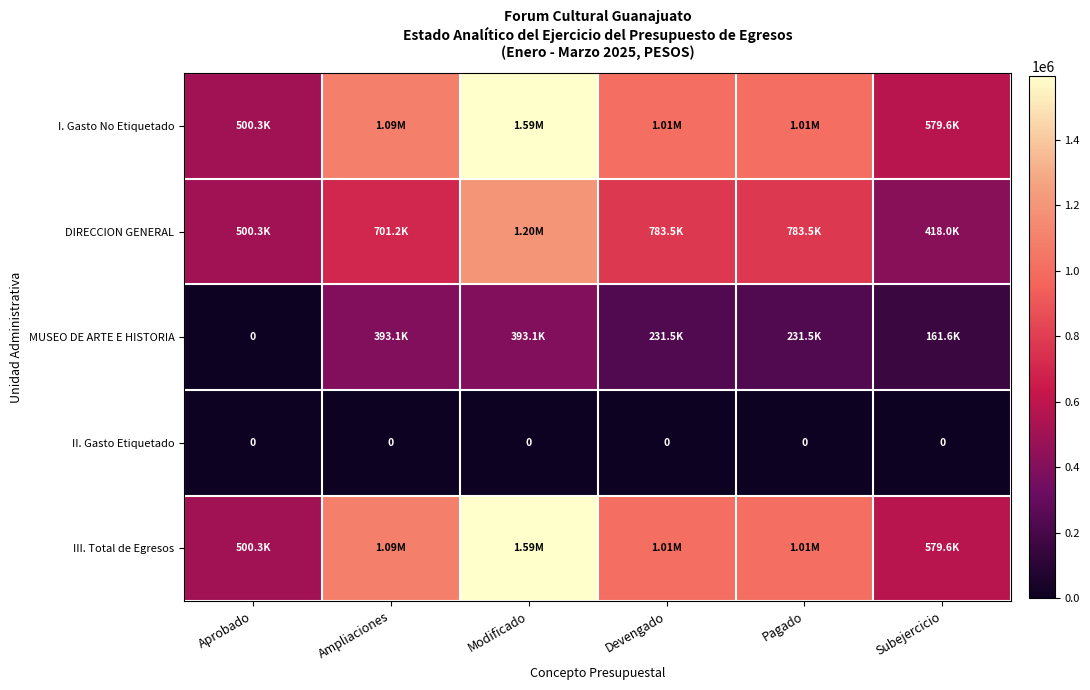

True or false: MUSEO DE ARTE E HISTORIA has a value of 213041.4 at Subejercicio.

False